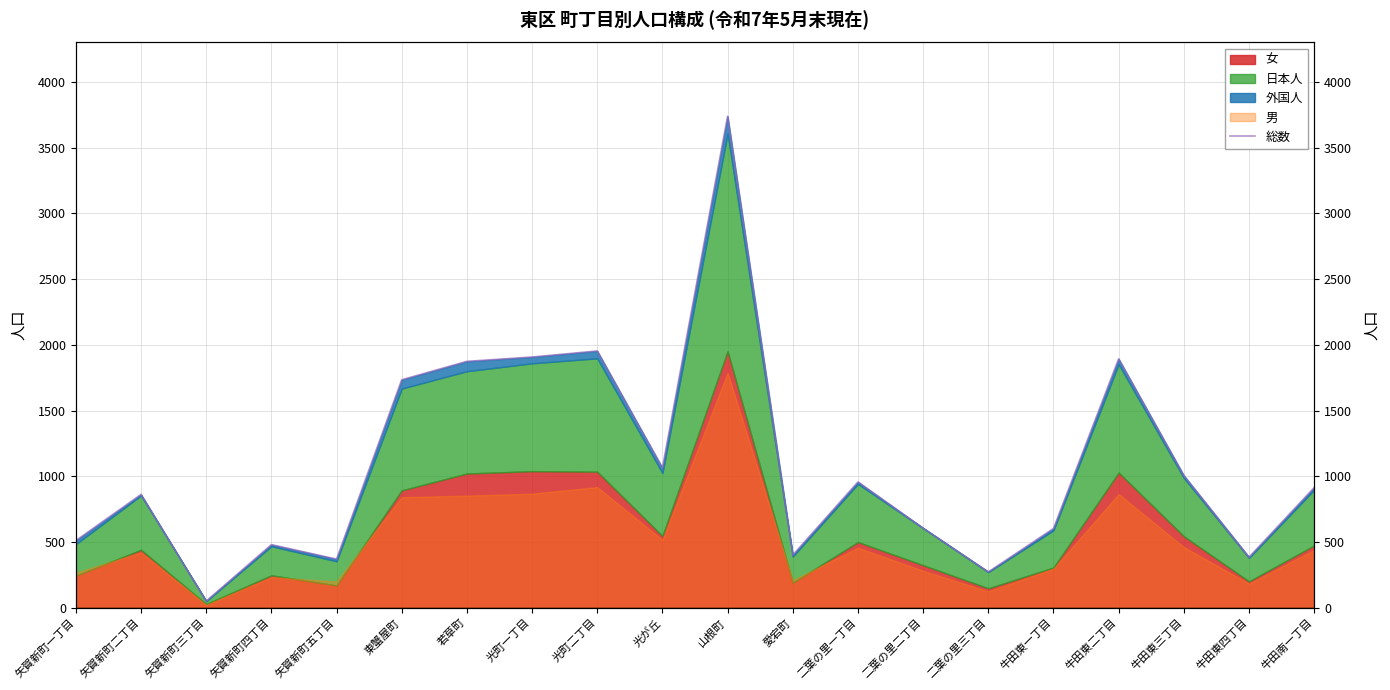

List the labels in order of value, smallest first.

矢賀新町三丁目, 二葉の里三丁目, 矢賀新町五丁目, 牛田東四丁目, 愛宕町, 矢賀新町四丁目, 矢賀新町一丁目, 牛田東一丁目, 二葉の里二丁目, 矢賀新町二丁目, 牛田南一丁目, 二葉の里一丁目, 牛田東三丁目, 光が丘, 東蟹屋町, 若草町, 牛田東二丁目, 光町一丁目, 光町二丁目, 山根町